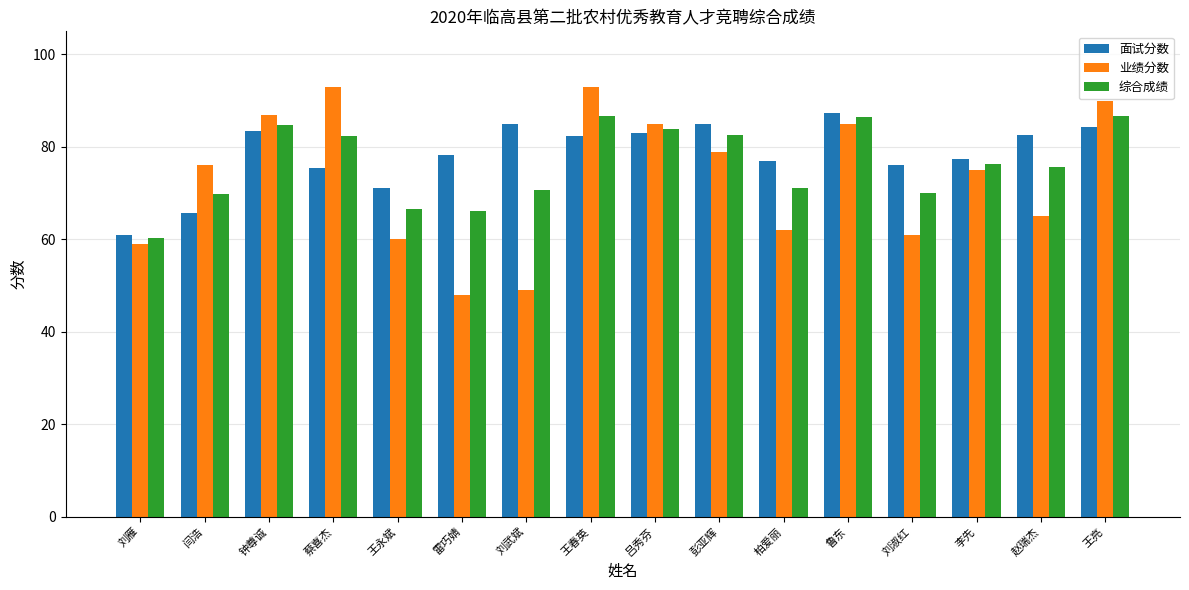

What is the sum of the 业绩分数 values at 吕秀芬 and 王亮?

175.0